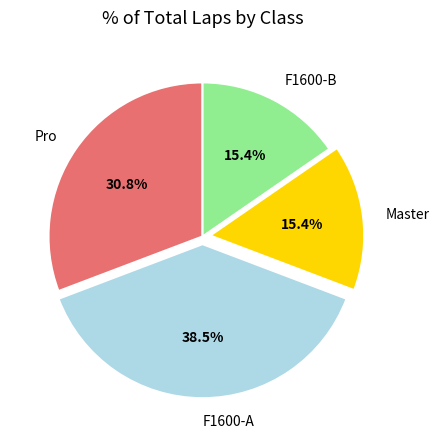

Does any single category account for the majority?

No